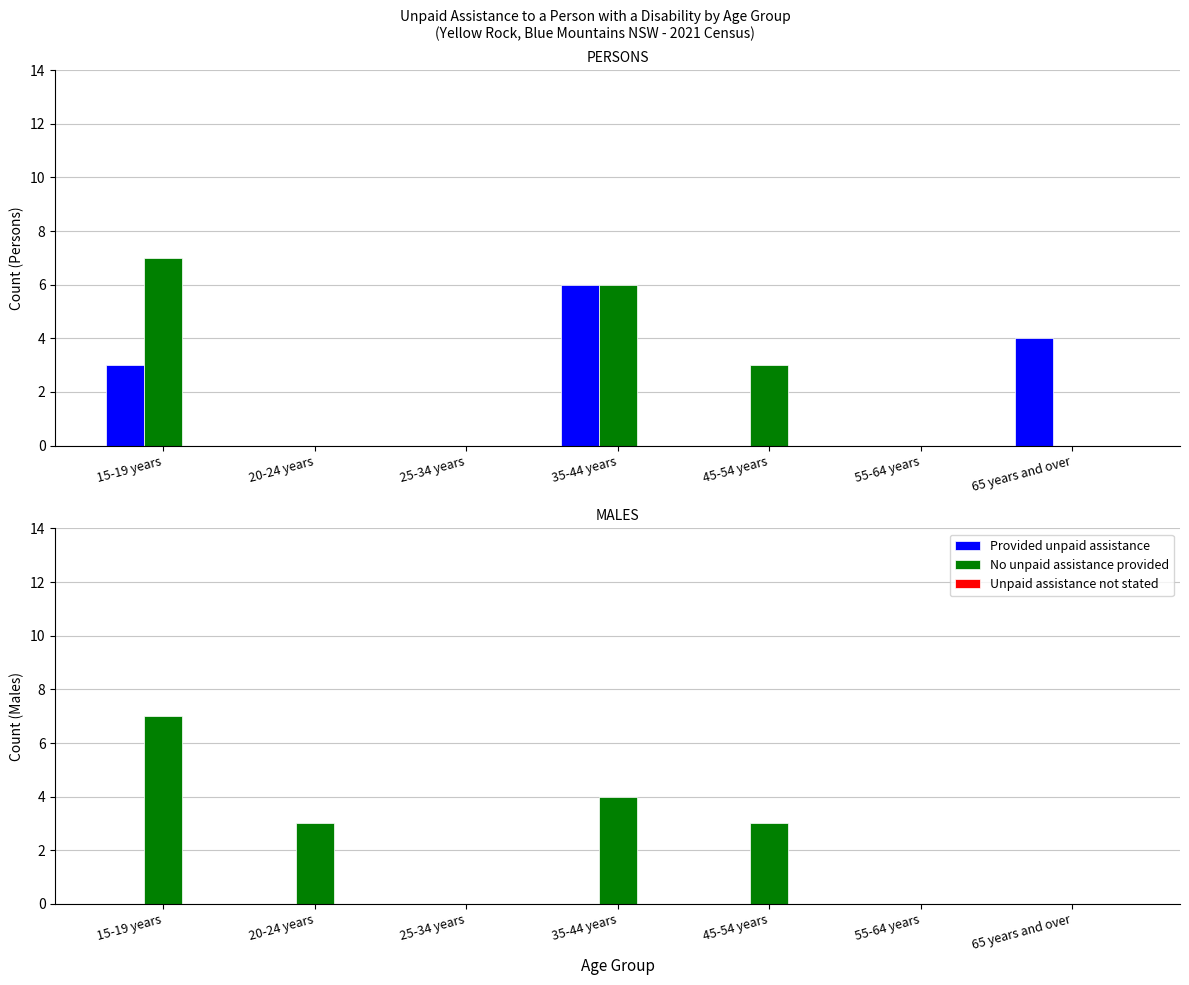

At which label does No unpaid assistance provided first exceed 3?

15-19 years